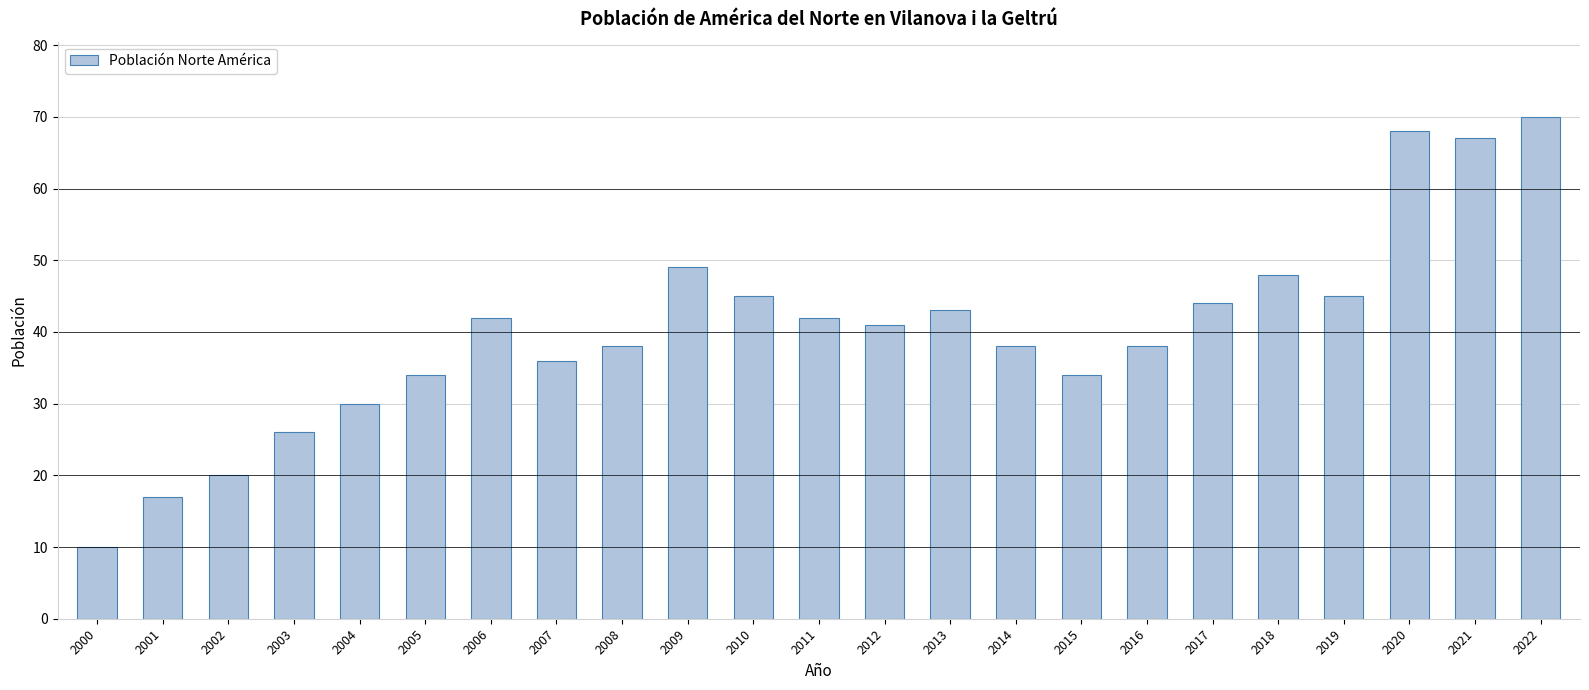

Count the number of categories in the chart.

23